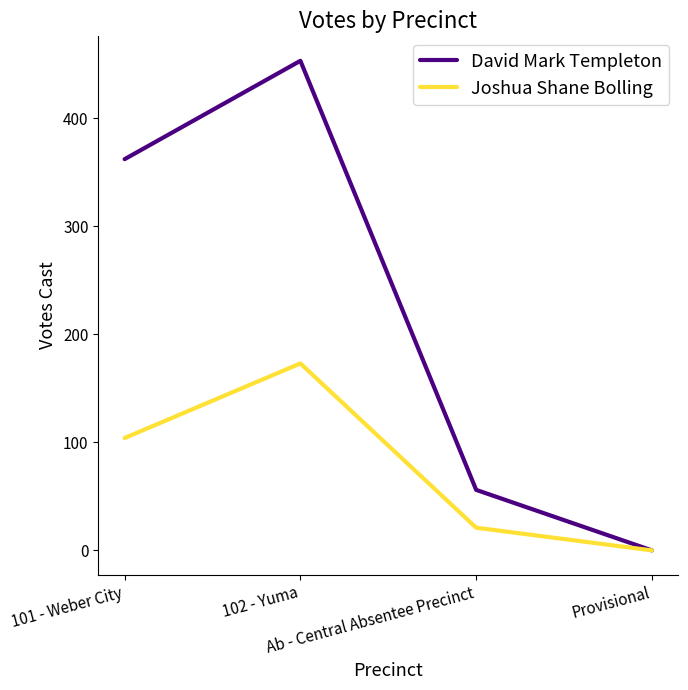

How many series are shown in this chart?

2